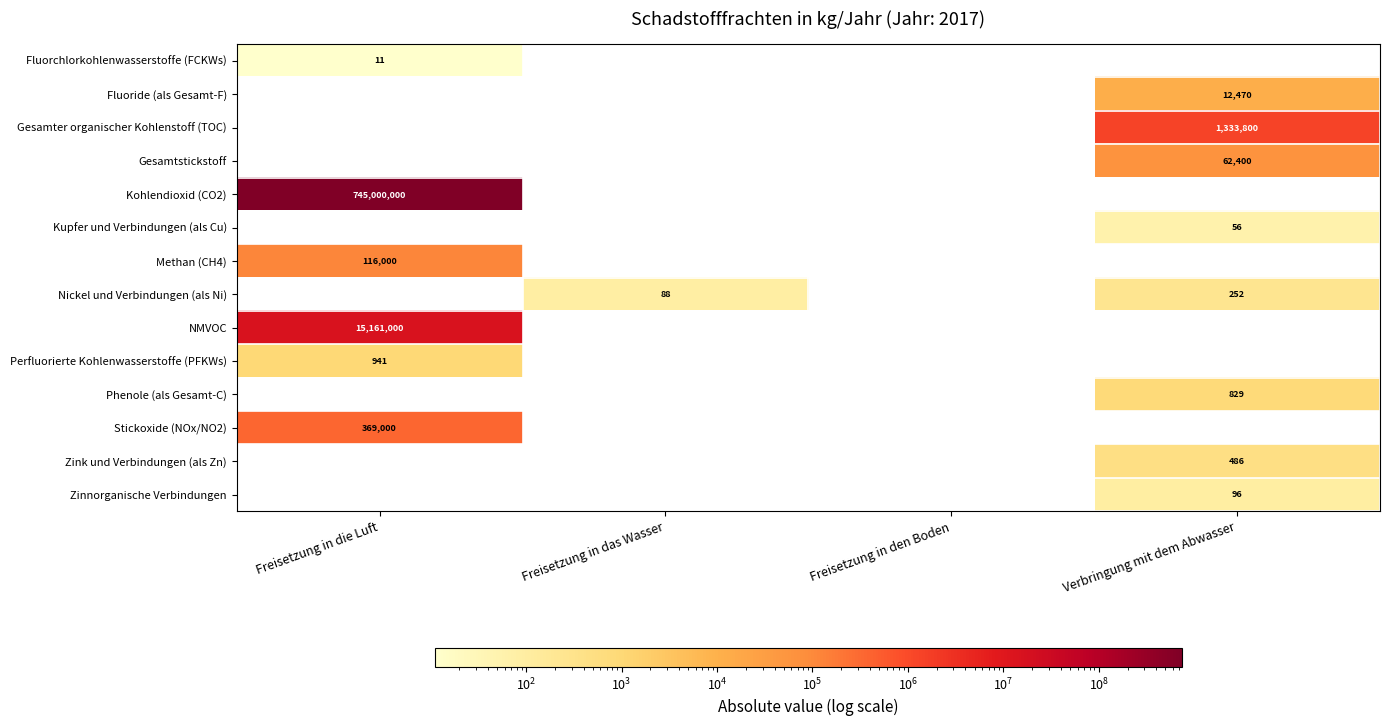

At how many categories does at least one series exceed 375665261?

1